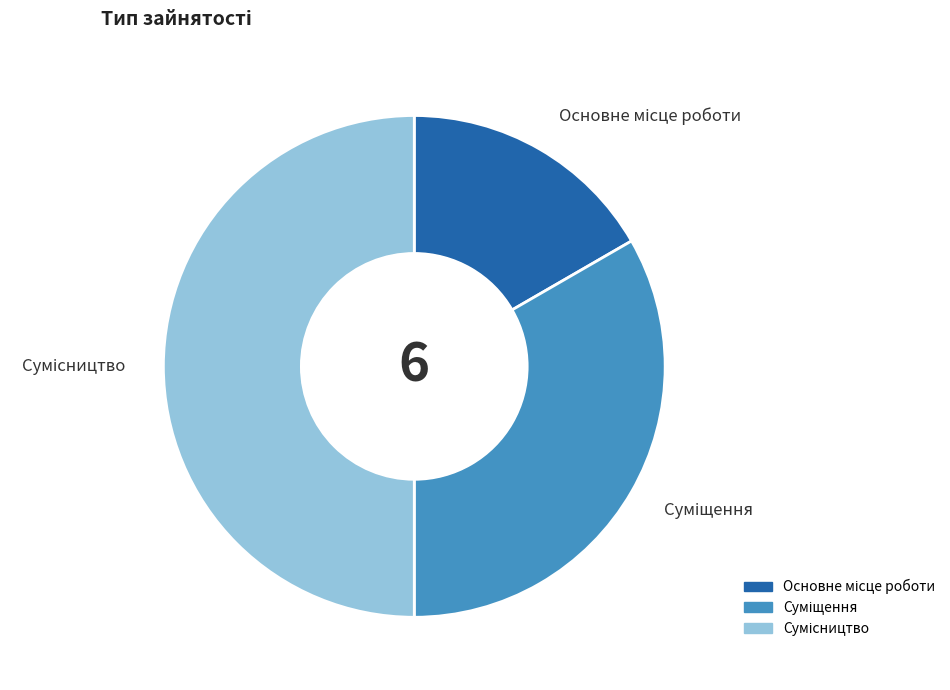

How many segments does this pie chart have?

3